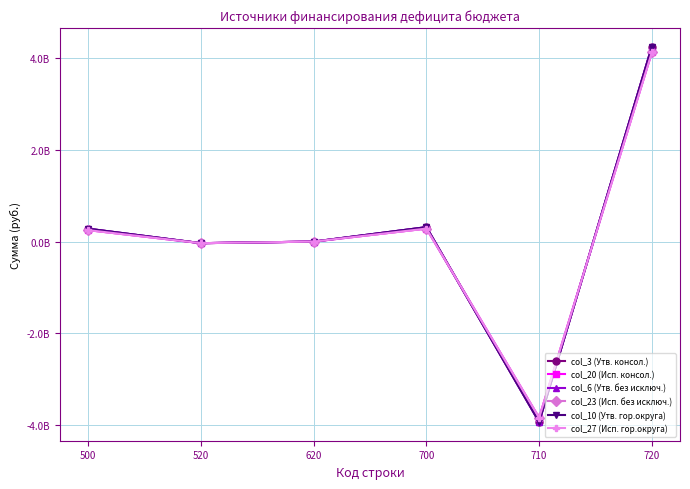

True or false: col_6 (Утв. без исключ.) and col_3 (Утв. консол.) intersect in this chart.

False